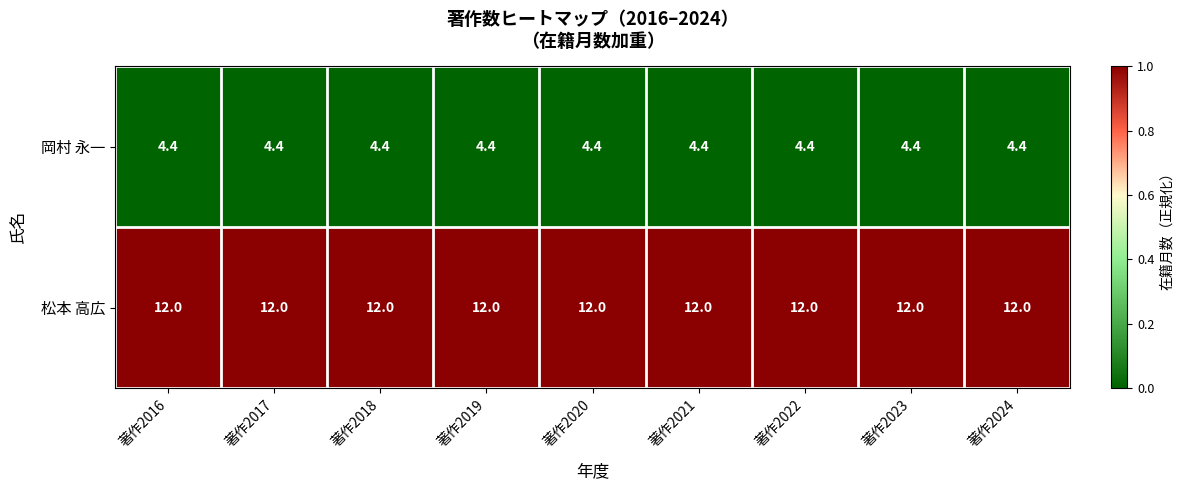

What is the minimum value for 松本 高広?

12.0